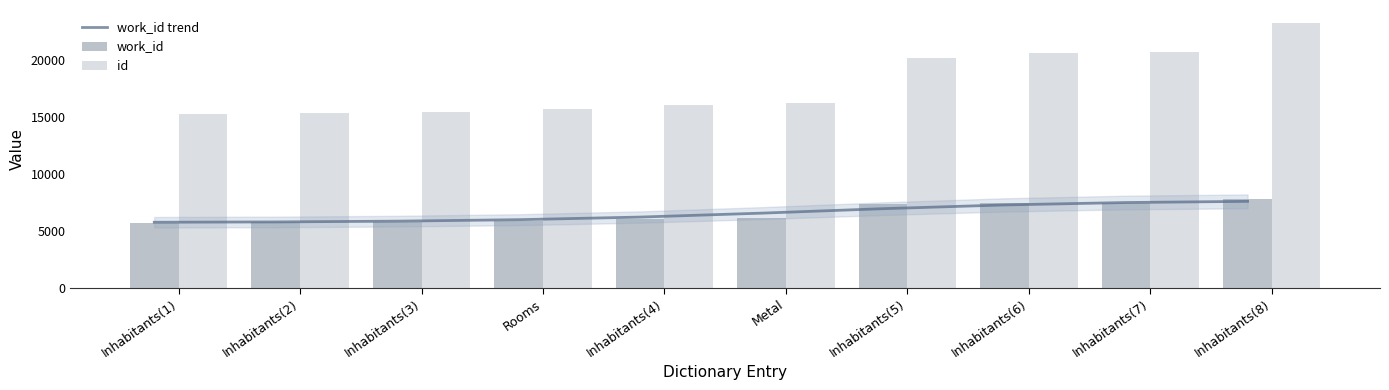

What is the value of the id bar at the 5th from the left?

16068